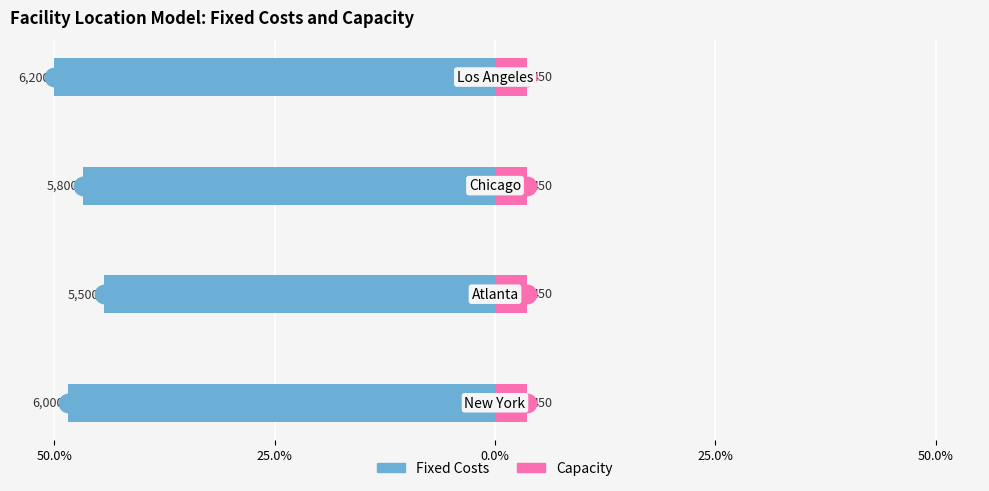

What are all the series names shown in the legend?

Fixed Costs, Capacity